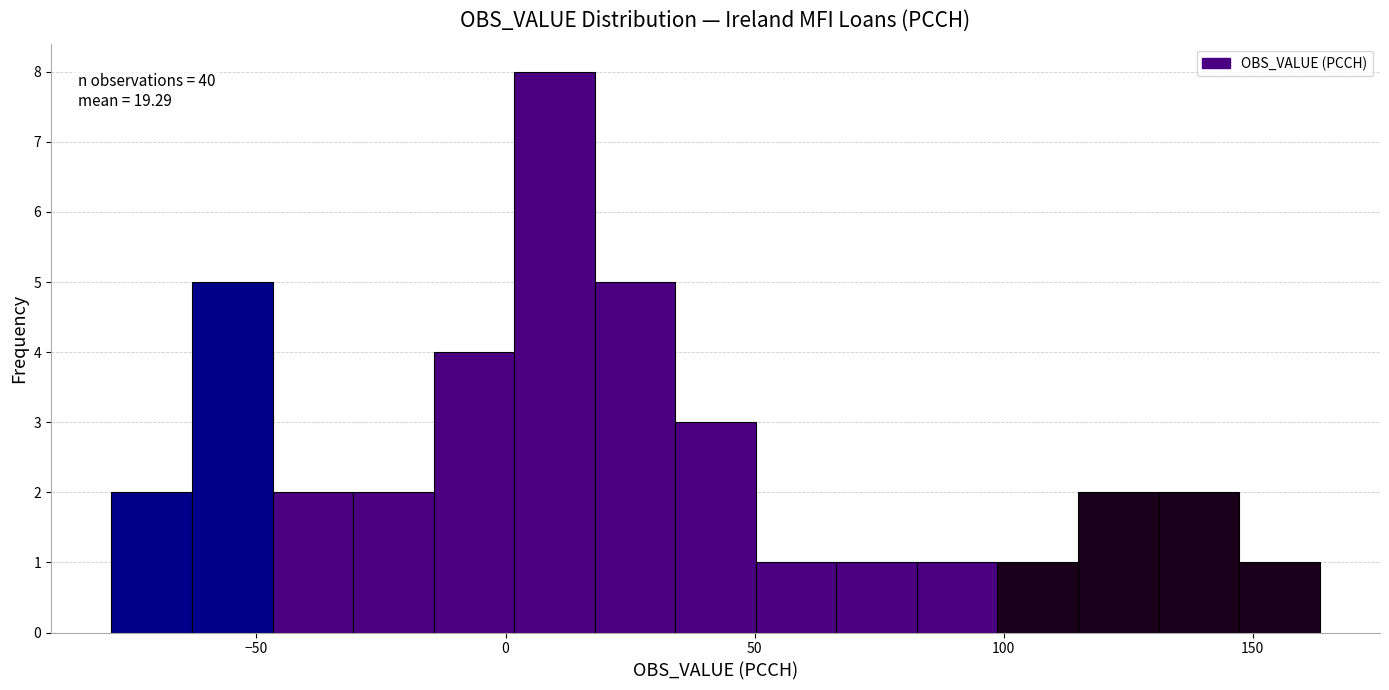

Around what value on the x-axis is the tallest bar? Give the approximate position of its centre, as read against the axis.

10